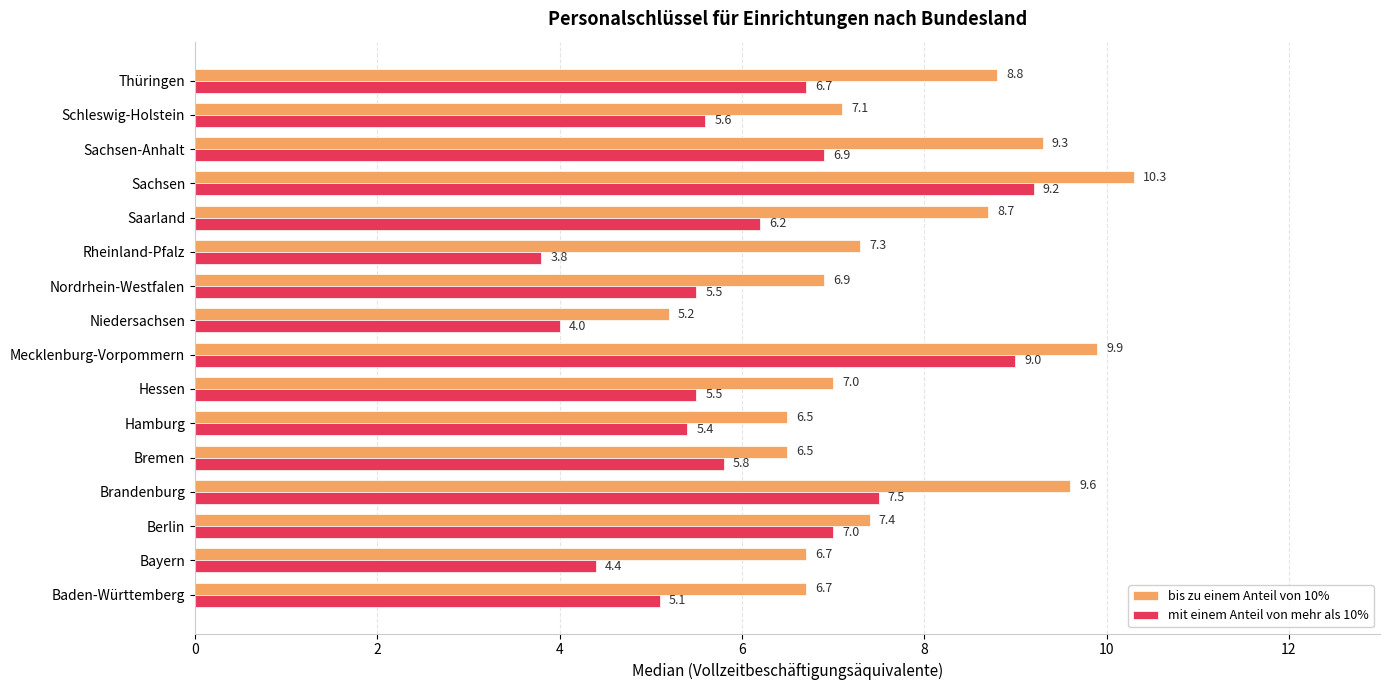

Is it true that bis zu einem Anteil von 10% equals 4.8 at Hessen?

False